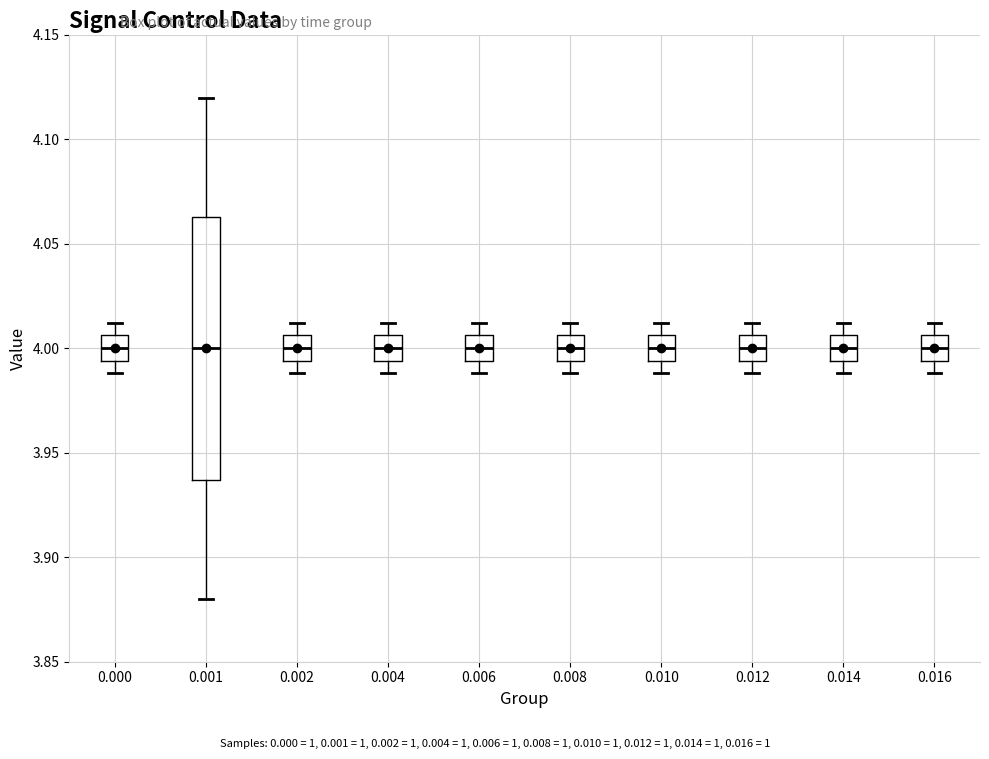

Reading left to right, transcribe this box plot: for each box, give where its median line is, the range the box spans, and where its two whiskers end, as read against the y-axis. The values are not printed on the chart, so give them approximately, as read against the axis.

0.000: median 4.000, box 3.995 to 4.005, whiskers 3.990 to 4.010
0.001: median 4.000, box 3.935 to 4.065, whiskers 3.880 to 4.120
0.002: median 4.000, box 3.995 to 4.005, whiskers 3.990 to 4.010
0.004: median 4.000, box 3.995 to 4.005, whiskers 3.990 to 4.010
0.006: median 4.000, box 3.995 to 4.005, whiskers 3.990 to 4.010
0.008: median 4.000, box 3.995 to 4.005, whiskers 3.990 to 4.010
0.010: median 4.000, box 3.995 to 4.005, whiskers 3.990 to 4.010
0.012: median 4.000, box 3.995 to 4.005, whiskers 3.990 to 4.010
0.014: median 4.000, box 3.995 to 4.005, whiskers 3.990 to 4.010
0.016: median 4.000, box 3.995 to 4.005, whiskers 3.990 to 4.010